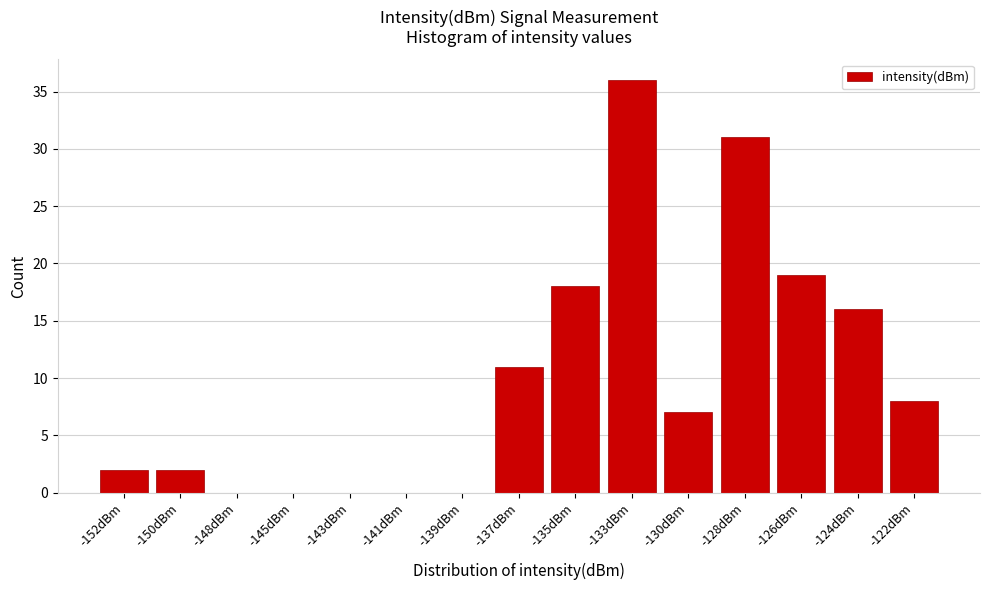

Reading left to right, what are all the values shown in this chart?

-152dBm=2	-150dBm=2	-148dBm=0	-145dBm=0	-143dBm=0	-141dBm=0	-139dBm=0	-137dBm=11	-135dBm=18	-133dBm=36	-130dBm=7	-128dBm=31	-126dBm=19	-124dBm=16	-122dBm=8